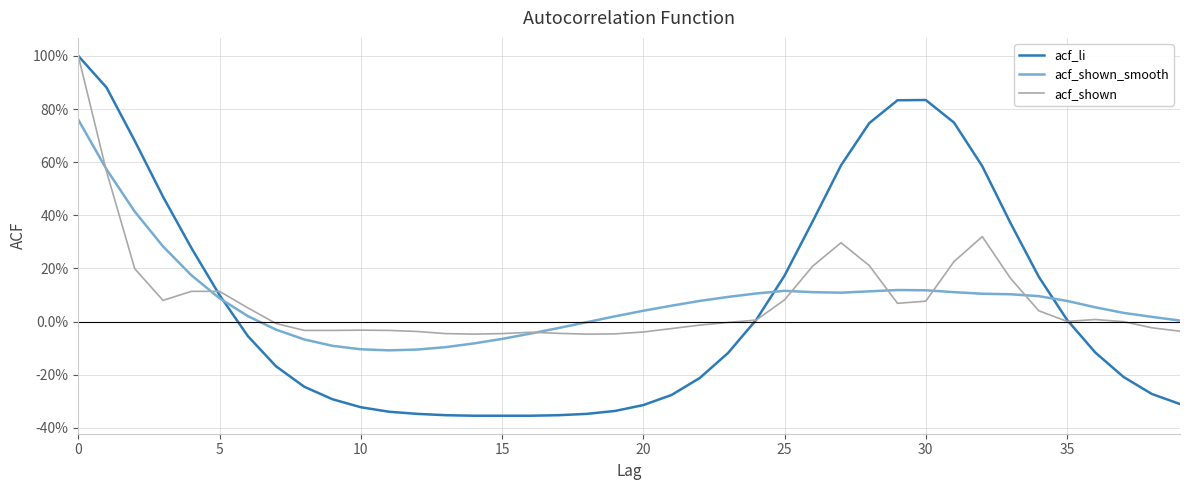

What are all the series names shown in the legend?

acf_li, acf_shown_smooth, acf_shown